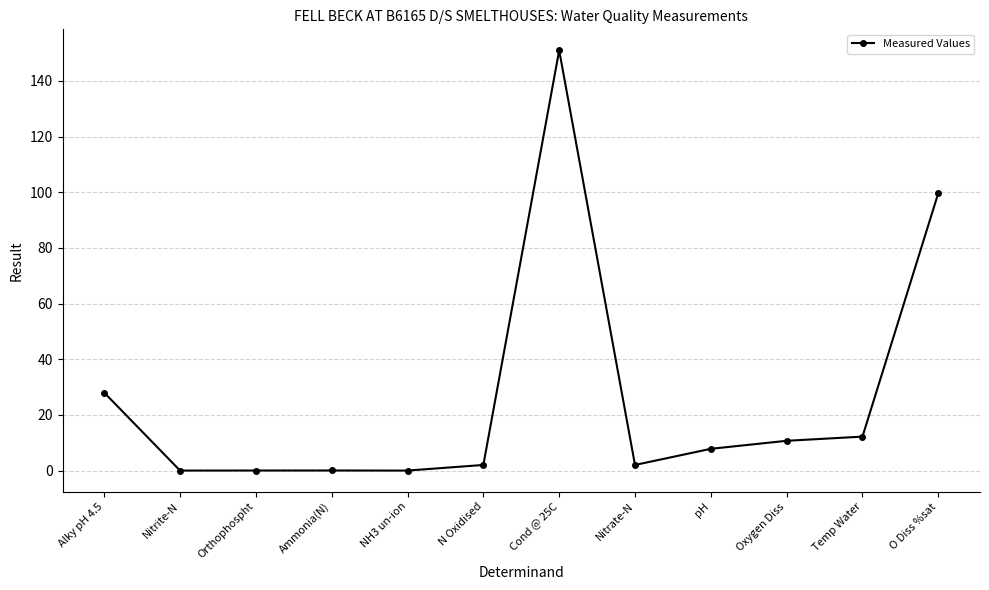

Is it true that the value at Orthophospht is 0.0?

True